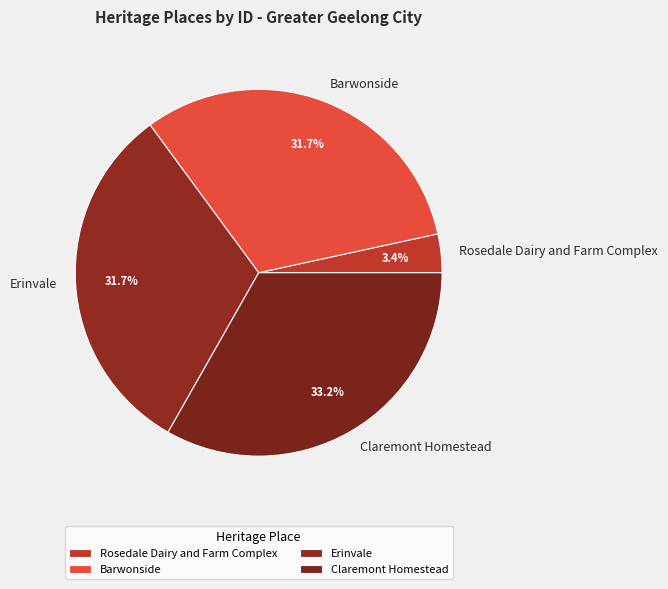

To the nearest percent, what portion does Erinvale represent?

32%